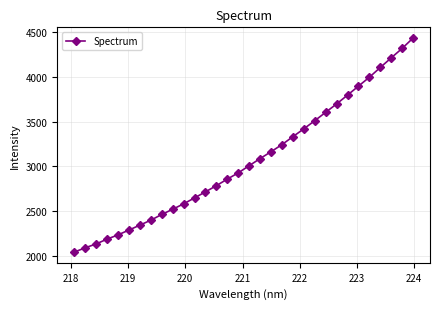

What is the difference between the maximum and minimum values?

2385.3